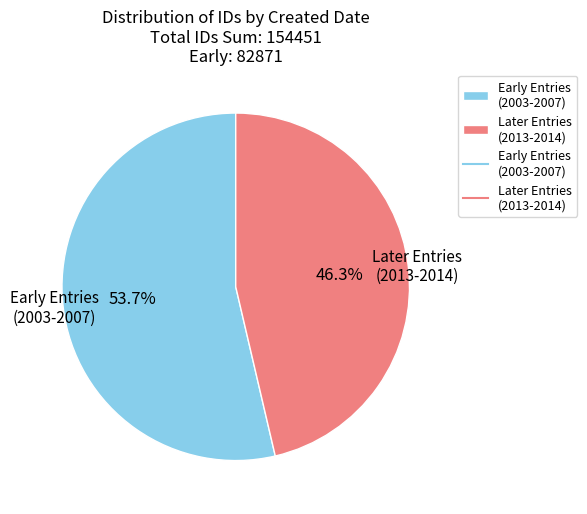

Which category has the biggest portion of the pie?

Early Entries (2003-2007)